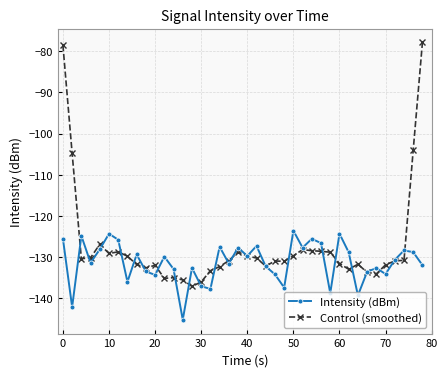

What is the difference between the second highest and second lowest values in the Control (smoothed) series?

57.5